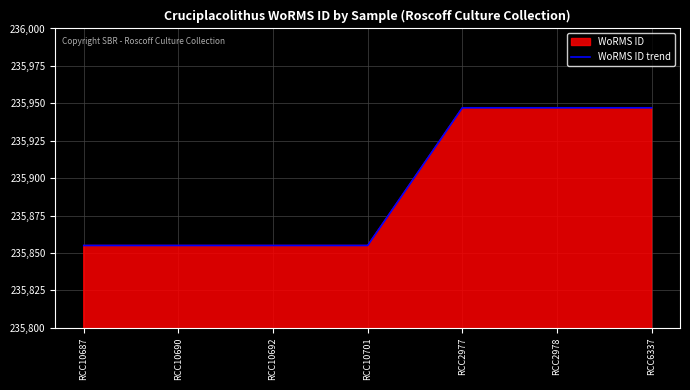

How many values exceed 235855?

3